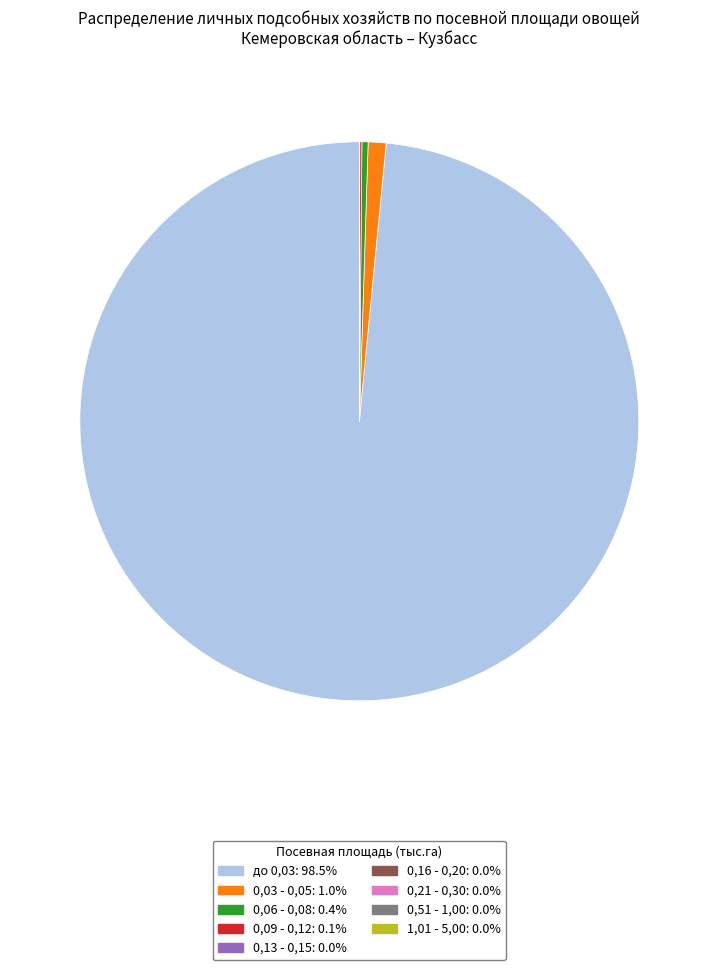

Does 0,03 - 0,05 account for over 50% of the chart?

No